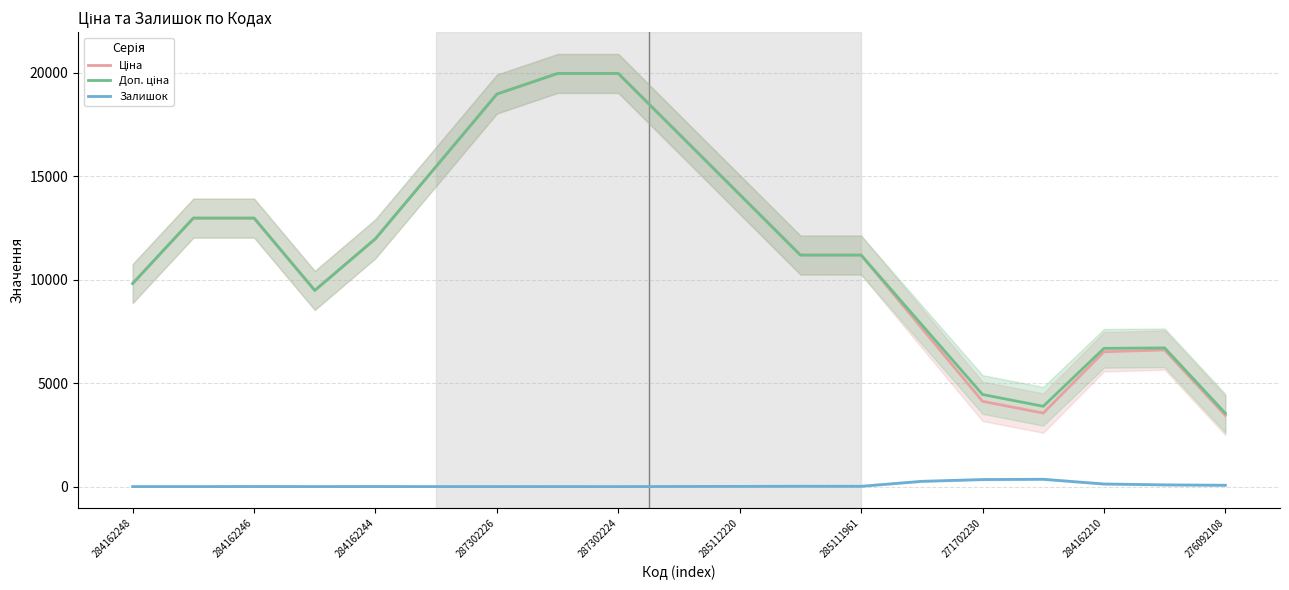

What are all the series names shown in the legend?

Ціна, Доп. ціна, Залишок